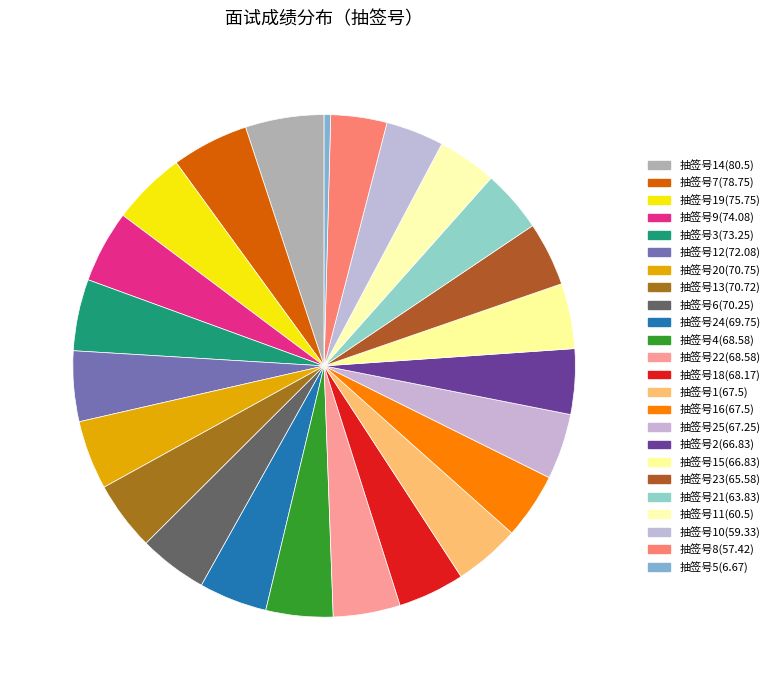

Rank the categories by value from lowest to highest.

5, 8, 10, 11, 21, 23, 2, 15, 25, 1, 16, 18, 4, 22, 24, 6, 13, 20, 12, 3, 9, 19, 7, 14